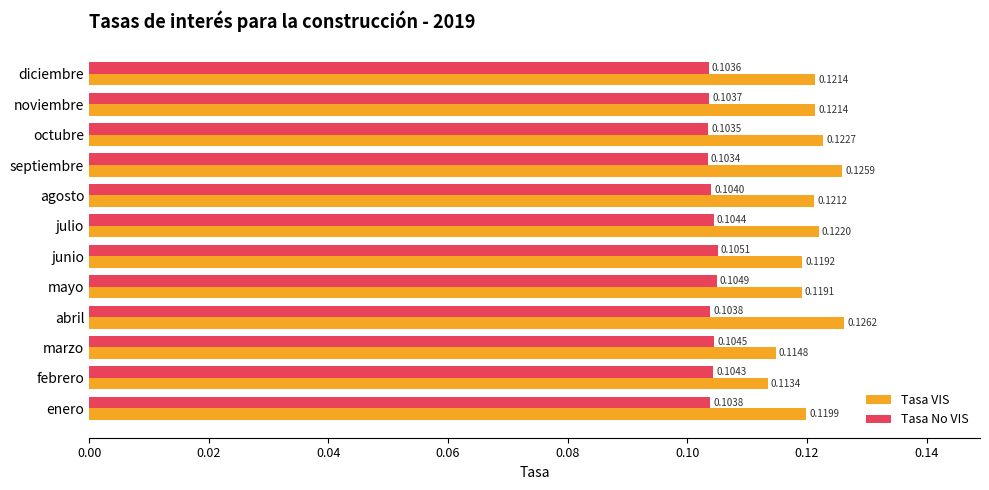

Where is Tasa VIS nearest to the value 0?

febrero